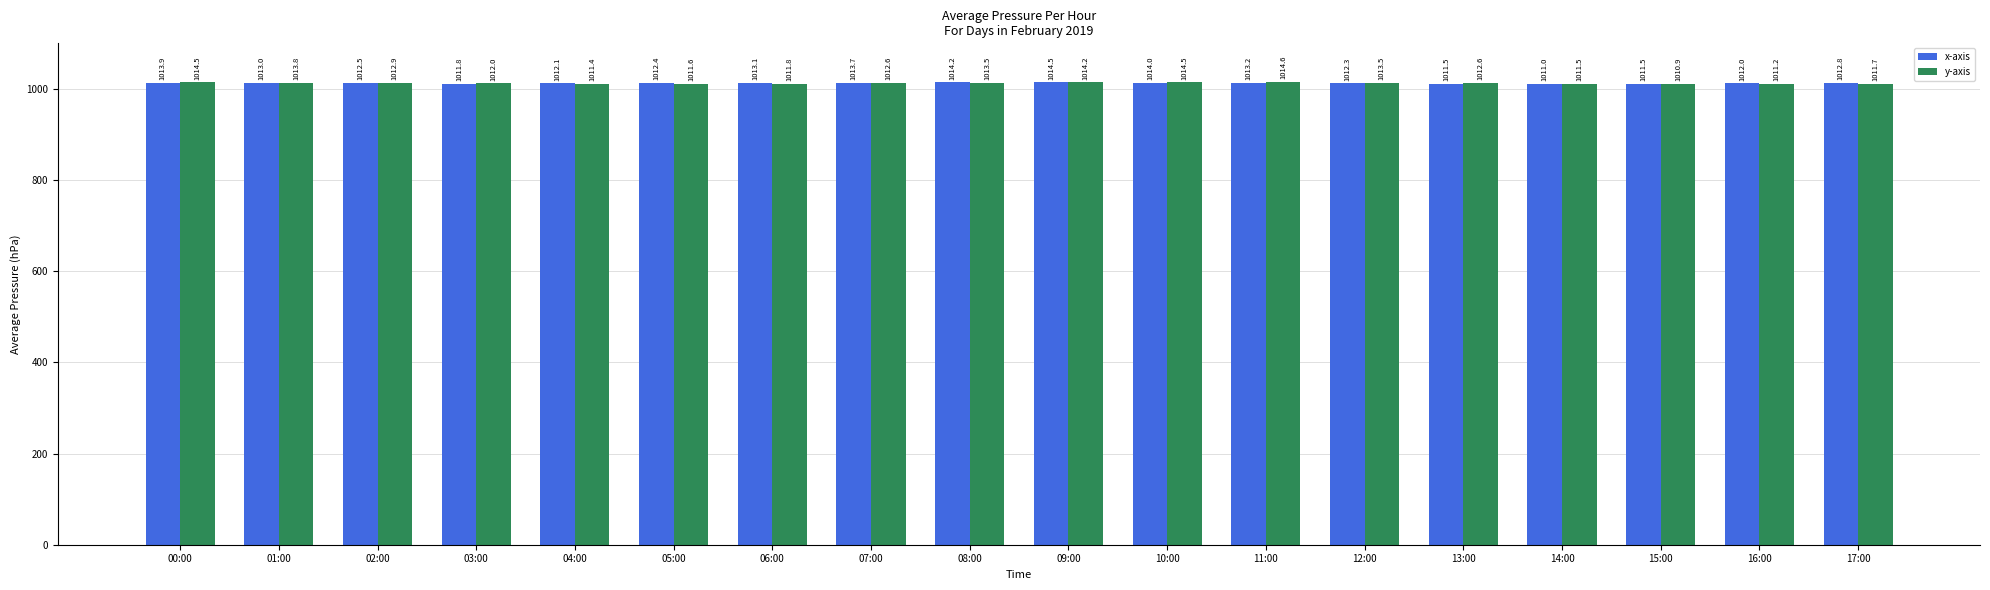

How many data points in y-axis are less than 1012?

7